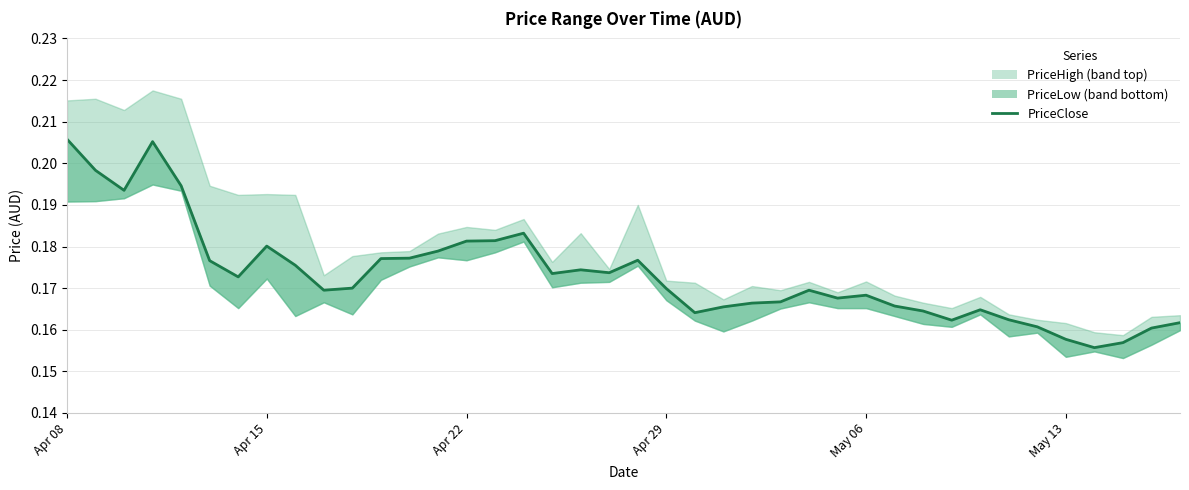

Count the number of categories in the chart.

40